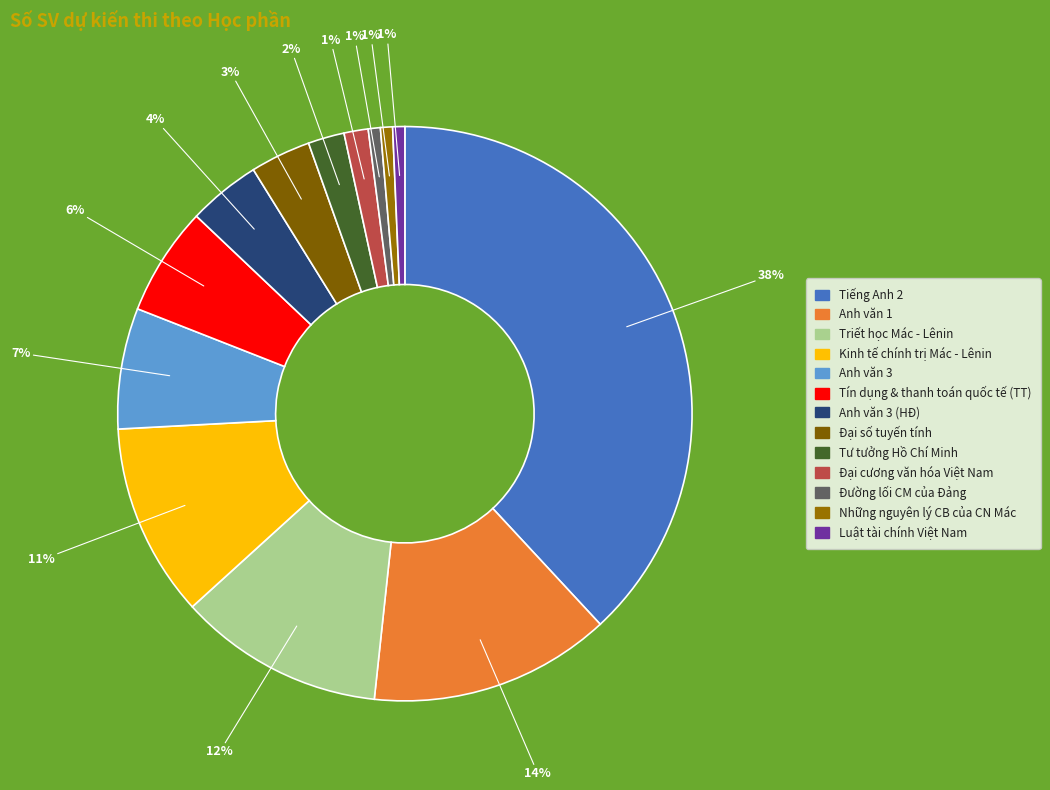

What is the largest slice in the pie chart?

Tiếng Anh 2